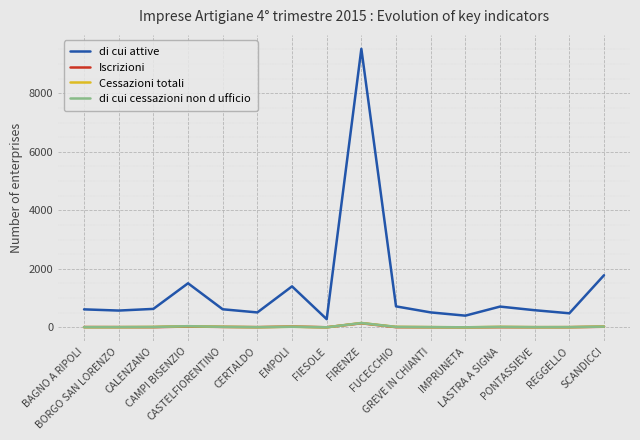

True or false: di cui attive and Cessazioni totali intersect in this chart.

False